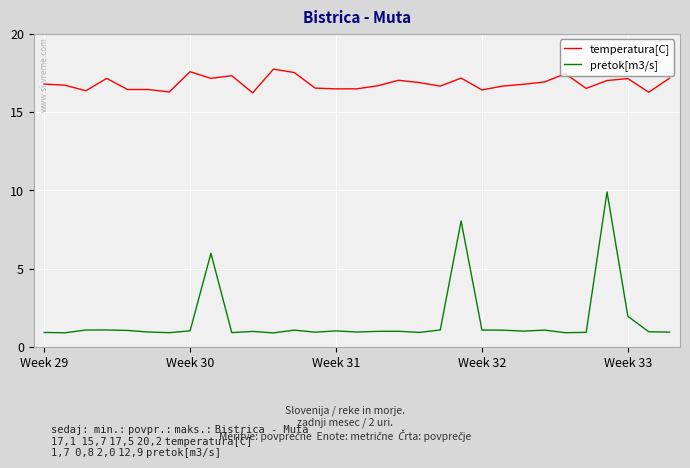

List the series in order of their peak value, highest first.

temperatura[C], pretok[m3/s]